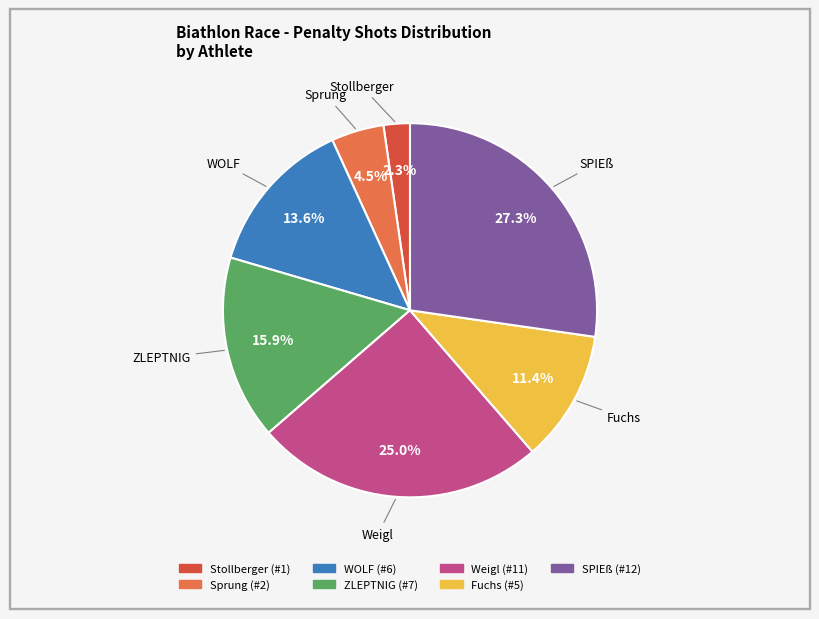

Which has a higher value, Fuchs or ZLEPTNIG?

ZLEPTNIG